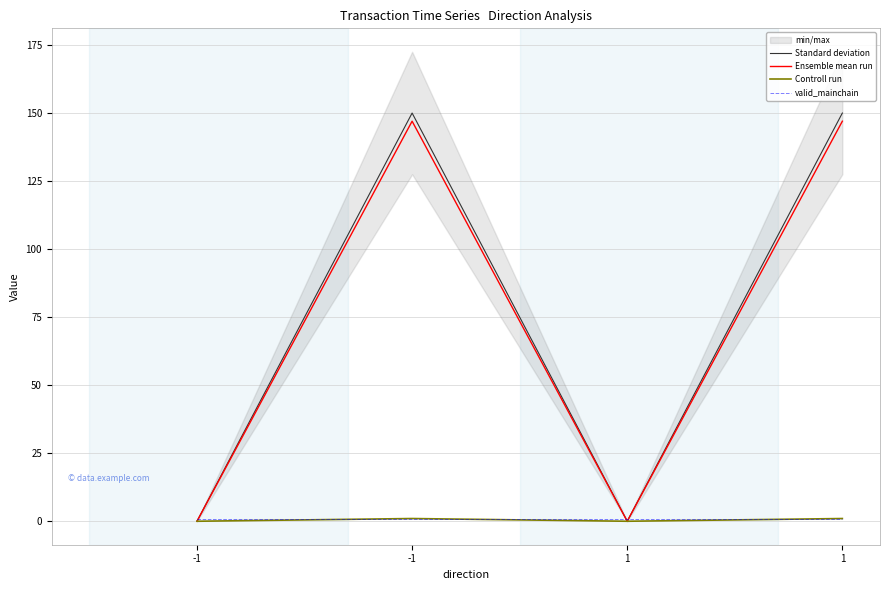

True or false: valid_mainchain has a value of 1.0 at 1.

True